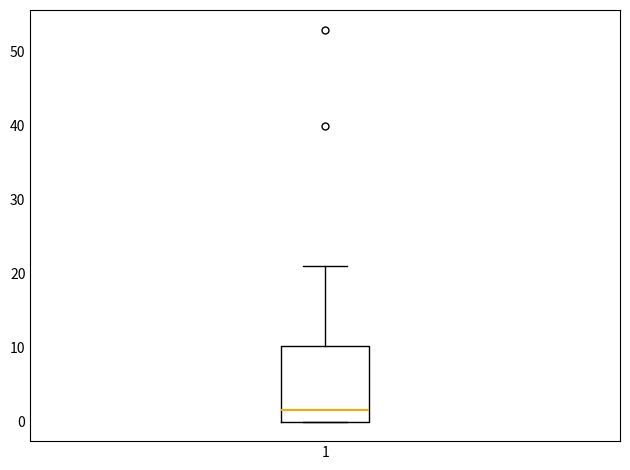

Transcribe this box plot: give where the median line is, the range the box spans, and where the two whiskers end, as read against the y-axis. The values are not printed on the chart, so give them approximately, as read against the axis.

median 2, box 0 to 10, whiskers 0 to 21